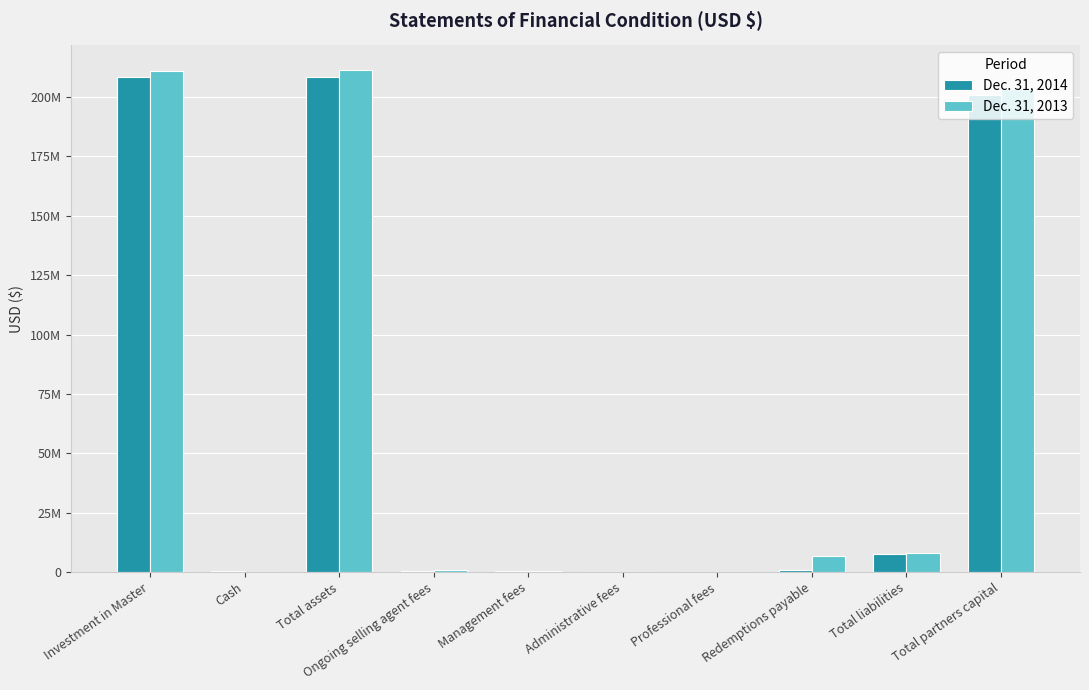

Reading left to right, what are all the values shown in this chart?

Dec. 31, 2014: Investment in Master=208372534	Cash=278648	Total assets=208651182	Ongoing selling agent fees=318934	Management fees=252736	Administrative fees=168491	Professional fees=159221	Redemptions payable=702292	Total liabilities=7585893	Total partners capital=201065289
Dec. 31, 2013: Investment in Master=210999080	Cash=244482	Total assets=211243562	Ongoing selling agent fees=752273	Management fees=262923	Administrative fees=87641	Professional fees=128895	Redemptions payable=6586491	Total liabilities=7842083	Total partners capital=203401479